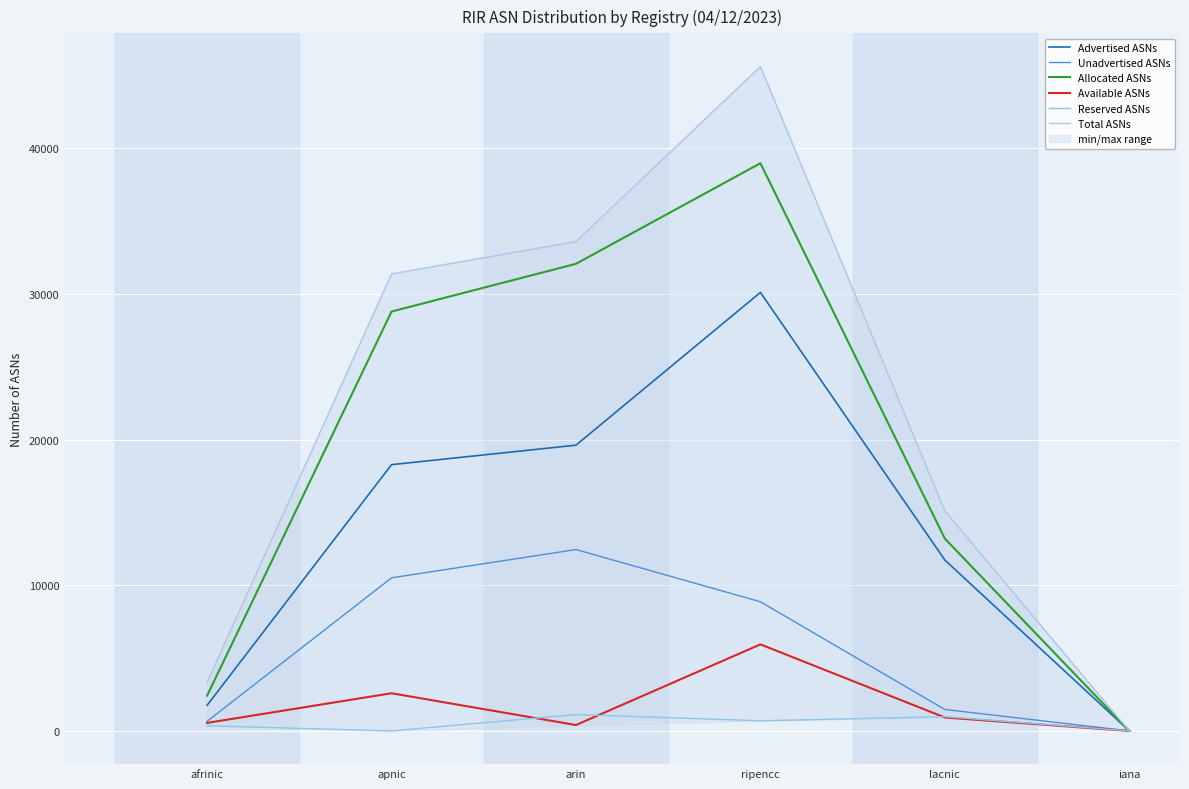

At how many categories does at least one series exceed 31508?

2